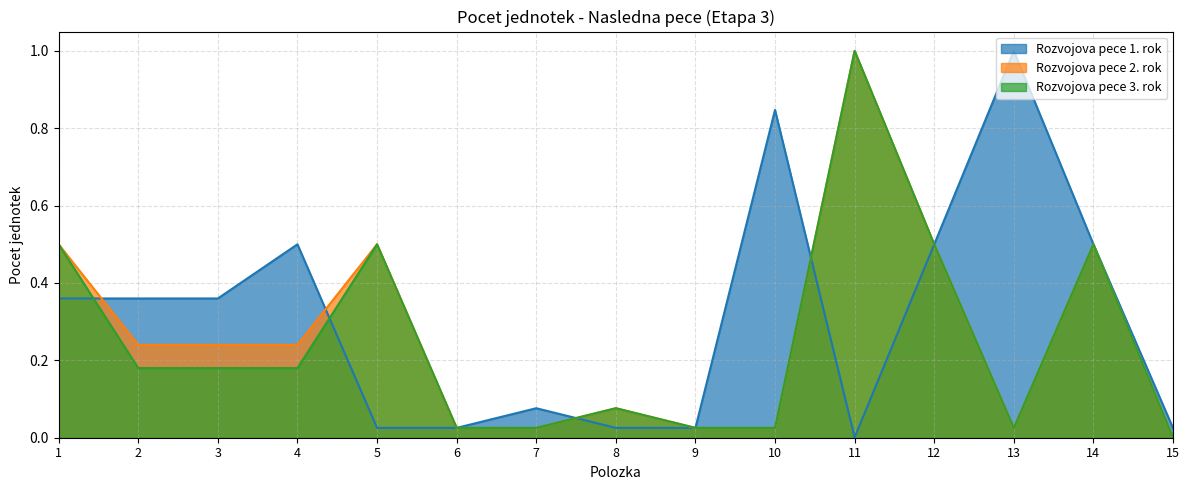

Reading left to right, list all the values displayed in this chart.

Rozvojova pece 1. rok: 0.4	0.4	0.4	0.5	0.0	0.0	0.1	0.0	0.0	0.8	0.0	0.5	1.0	0.5	0.0
Rozvojova pece 2. rok: 0.5	0.2	0.2	0.2	0.5	0.0	0.0	0.1	0.0	0.0	1.0	0.5	0.0	0.5	0.0
Rozvojova pece 3. rok: 0.5	0.2	0.2	0.2	0.5	0.0	0.0	0.1	0.0	0.0	1.0	0.5	0.0	0.5	0.0